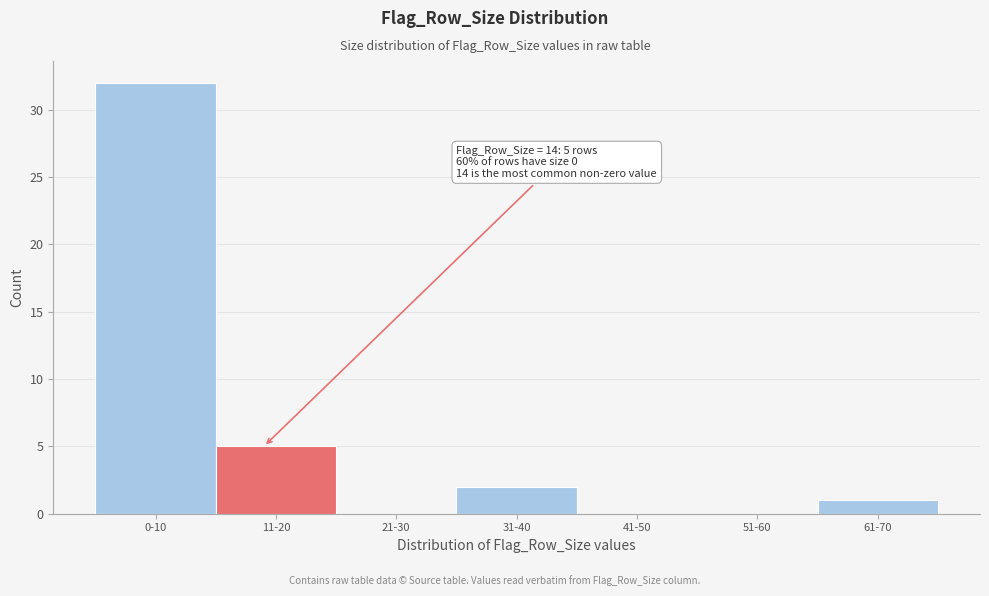

Reading right to left, what are all the values shown in this chart?

61-70=1	51-60=0	41-50=0	31-40=2	21-30=0	11-20=5	0-10=32